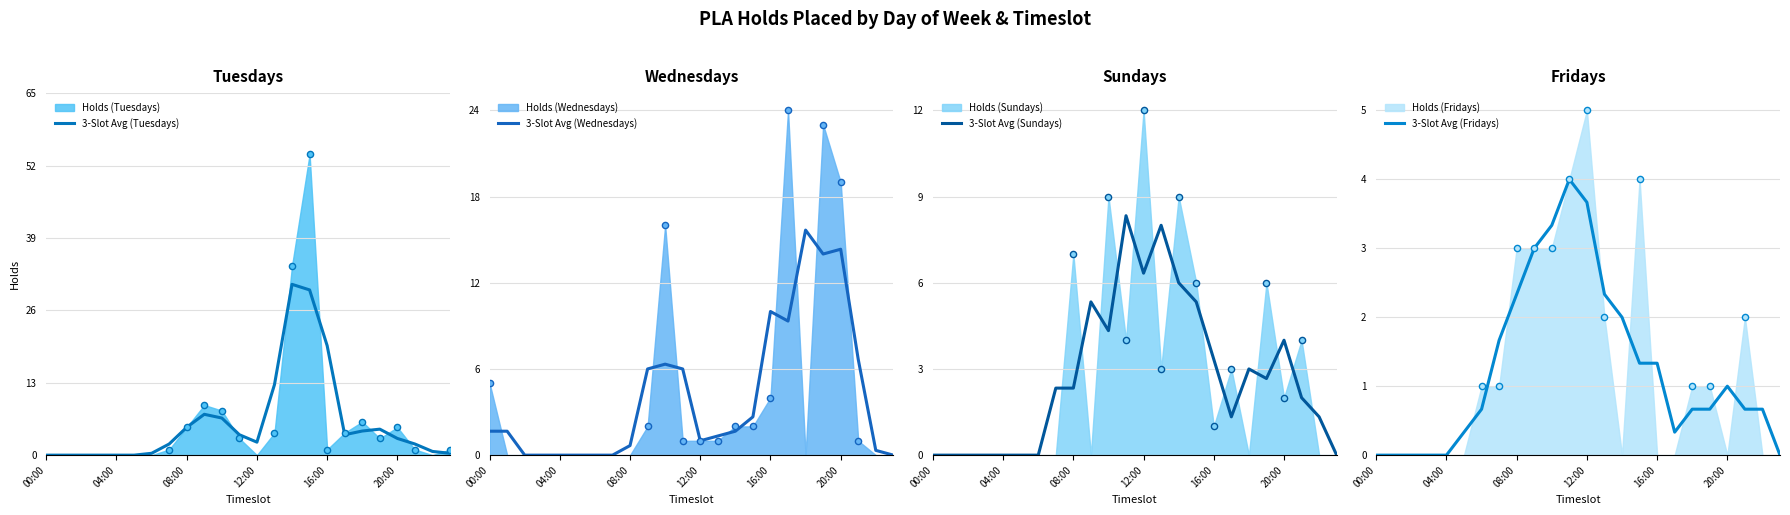

At how many categories does at least one series exceed 24?

2